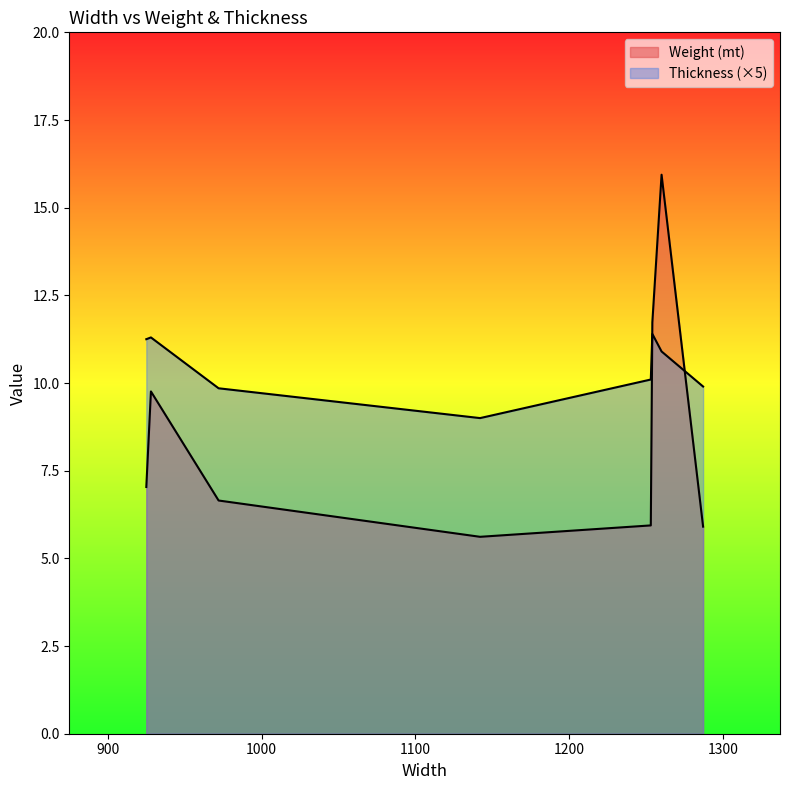

How many lines are shown in the chart?

2